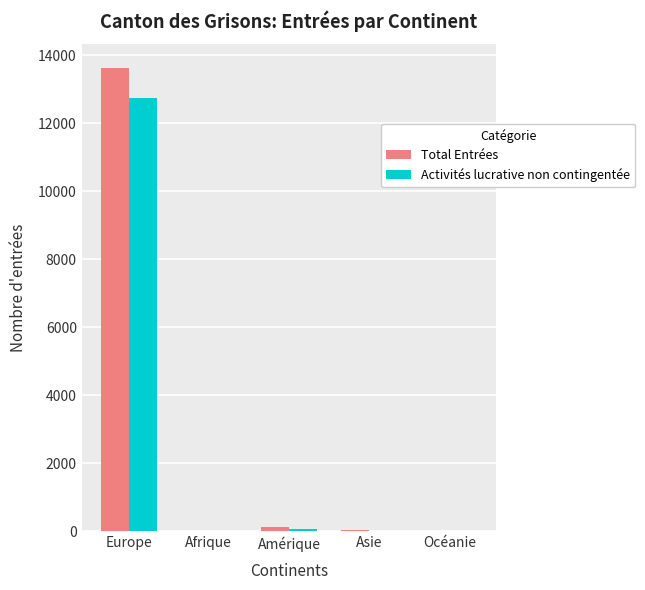

What is the sum of all Total Entrées values?

13861